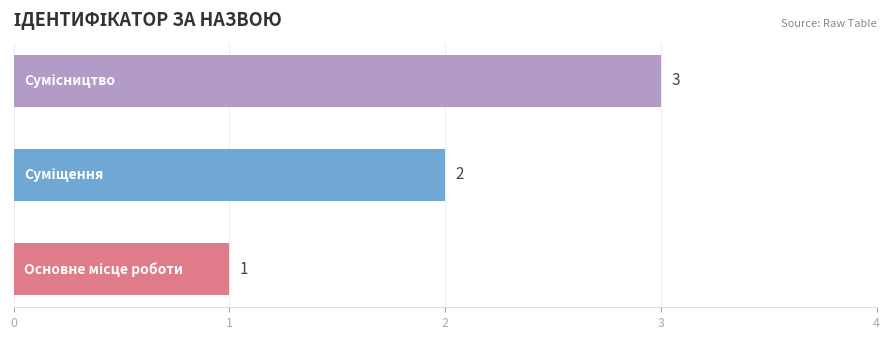

What is the sum of all values?

6